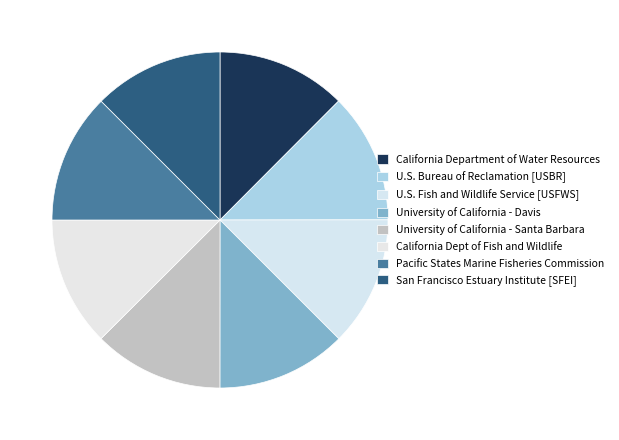

Which category has the smallest portion of the pie?

California Department of Fish and Wildlife